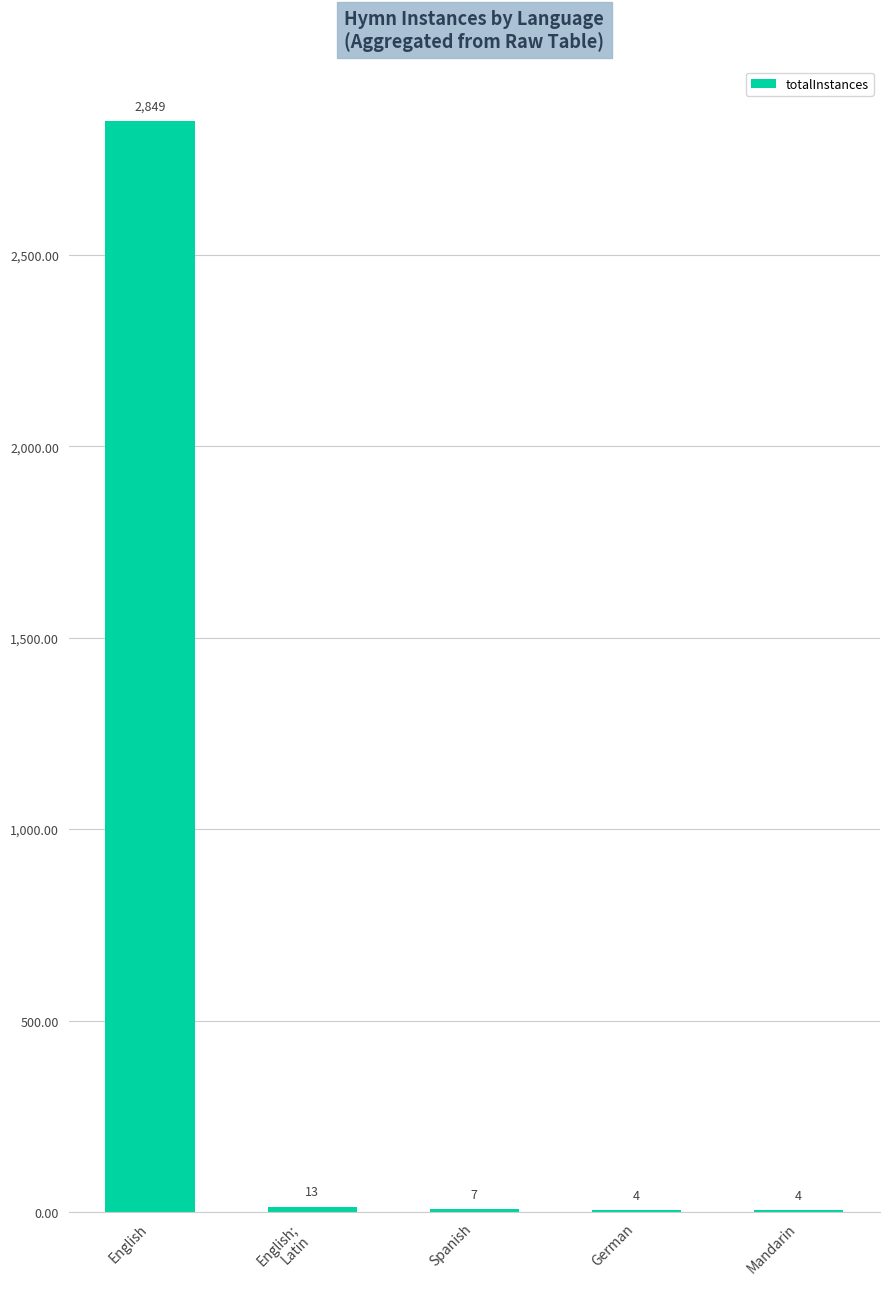

Approximately how many times larger is the value at German compared to English;
Latin?

0.3